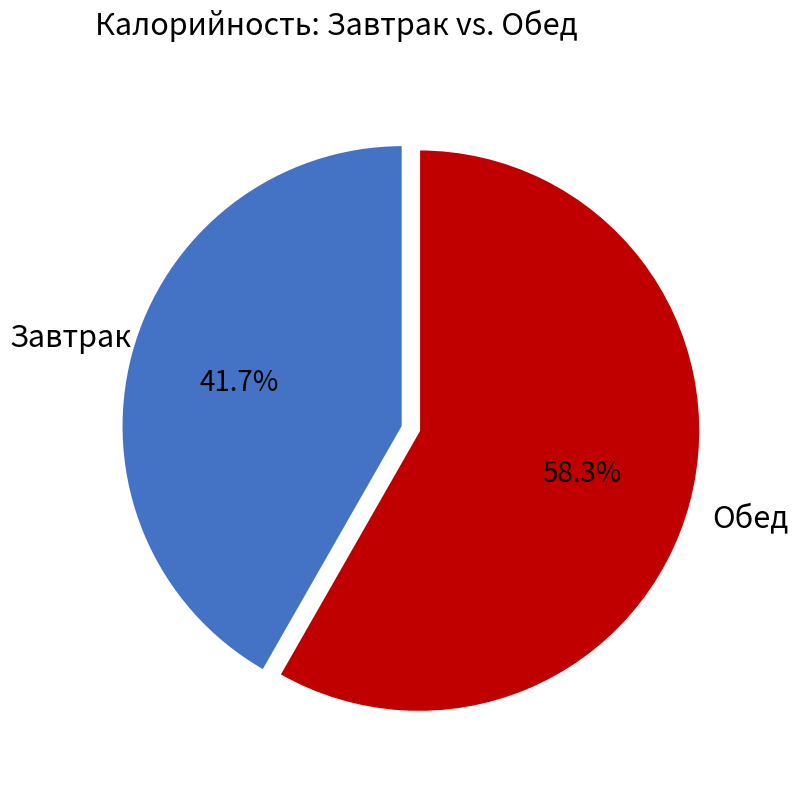

Does any single category account for the majority?

Yes